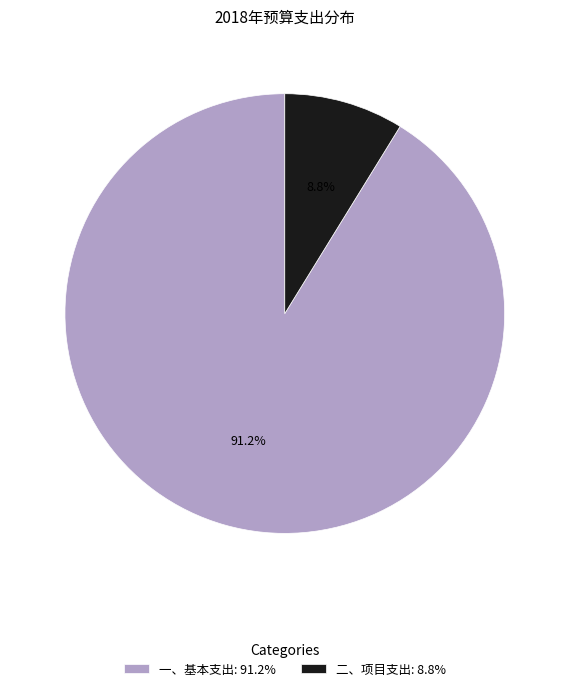

What percentage is the 二、项目支出 slice, to the nearest percent?

9%